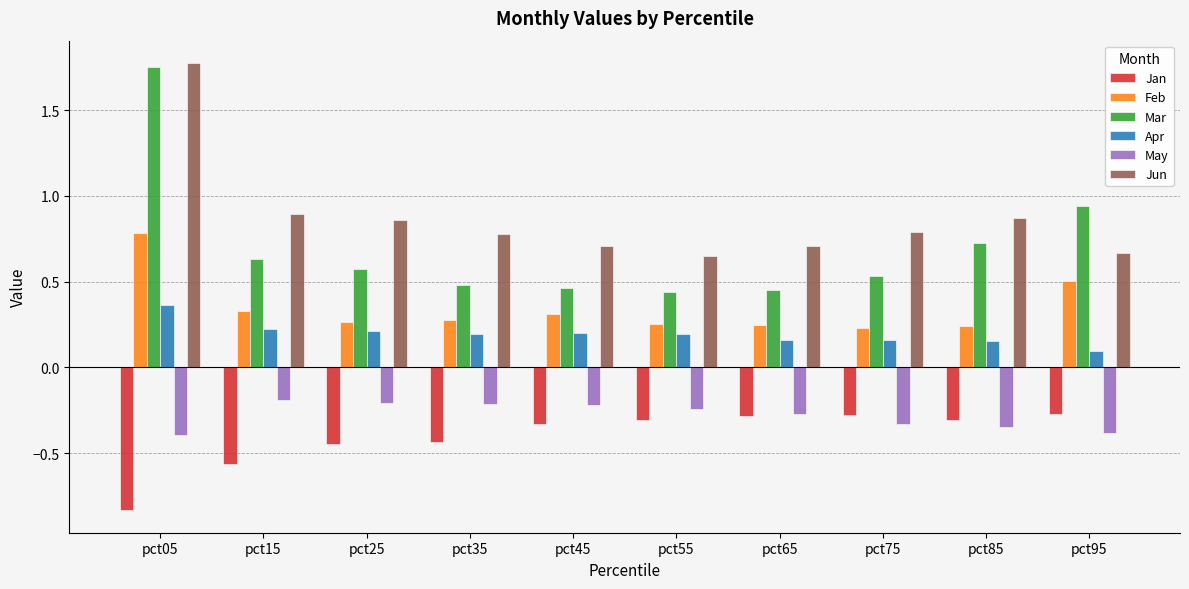

Which series has the widest spread of values?

Mar